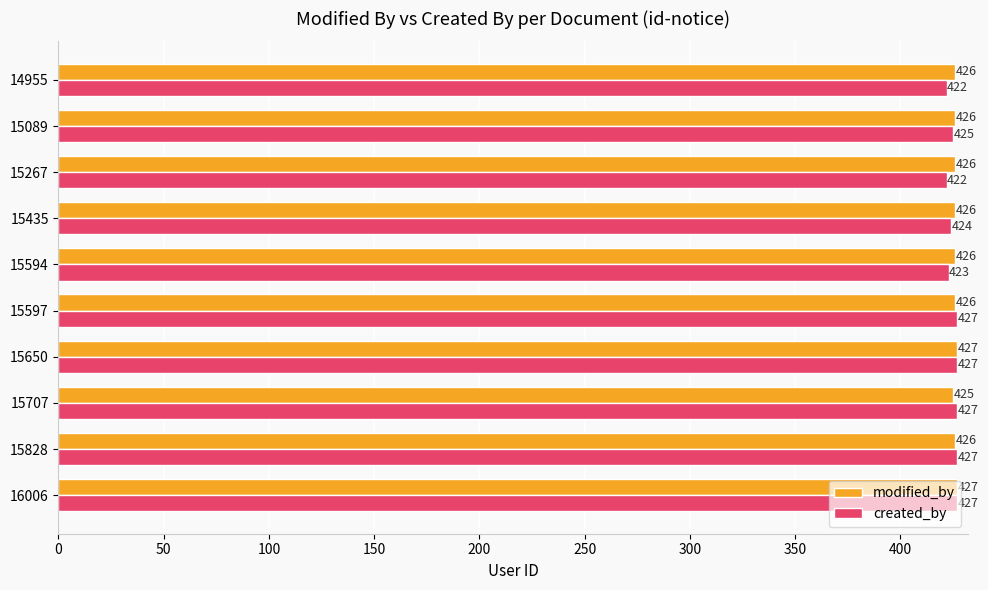

What is the total value across all series at 15267?

848